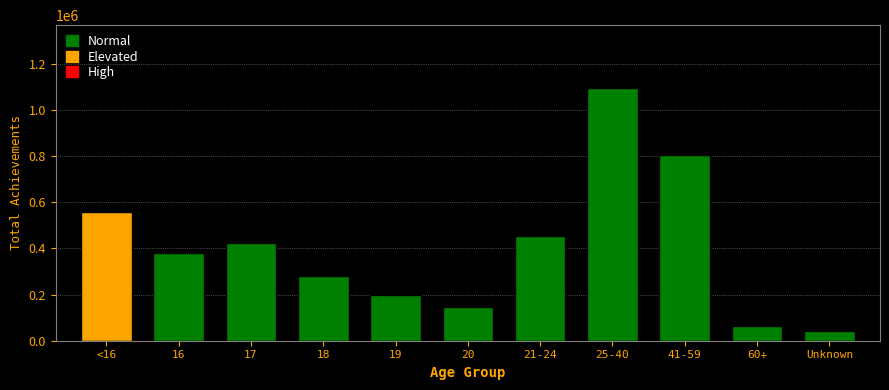

Reading left to right, list all the values displayed in this chart.

560300	382000	424300	281100	197000	145400	454200	1094900	805600	63800	41600